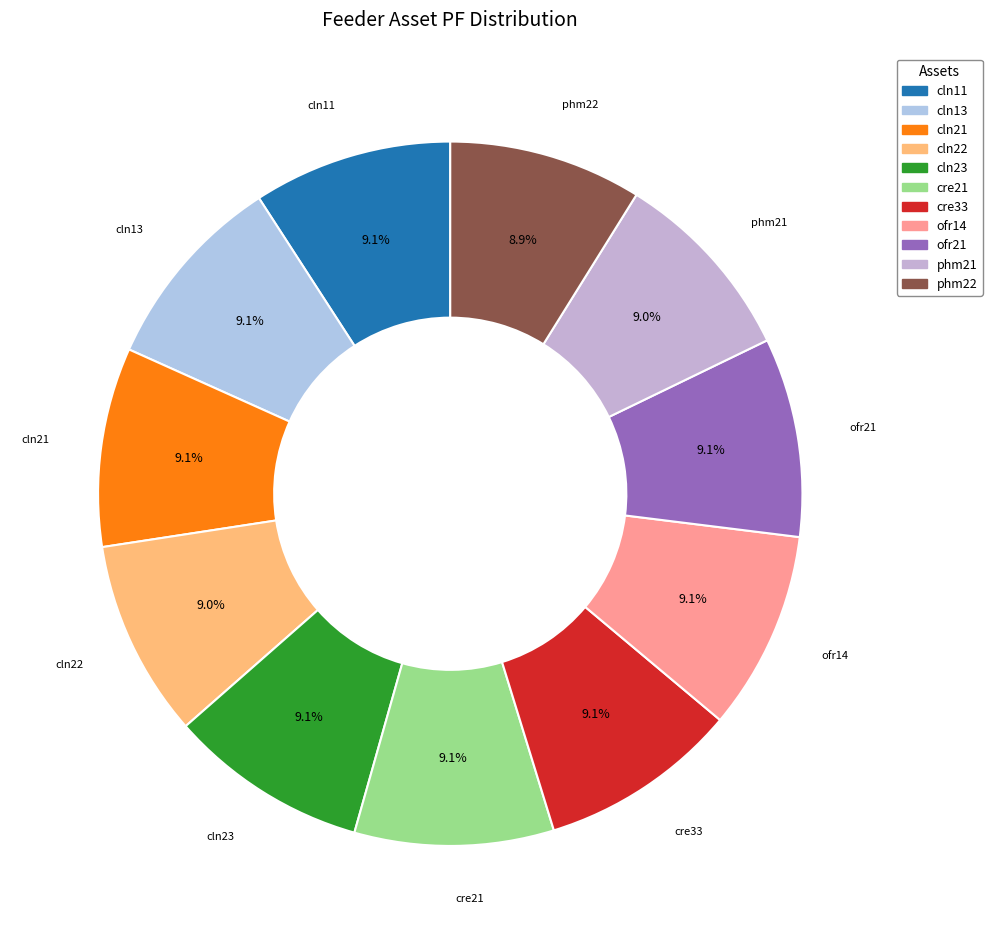

To the nearest percent, what is the combined percentage of cln21 and cre21?

18%